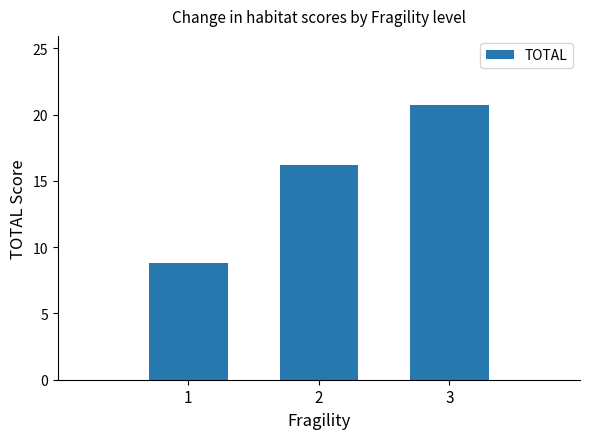

At which label is the value closest to 14?

2